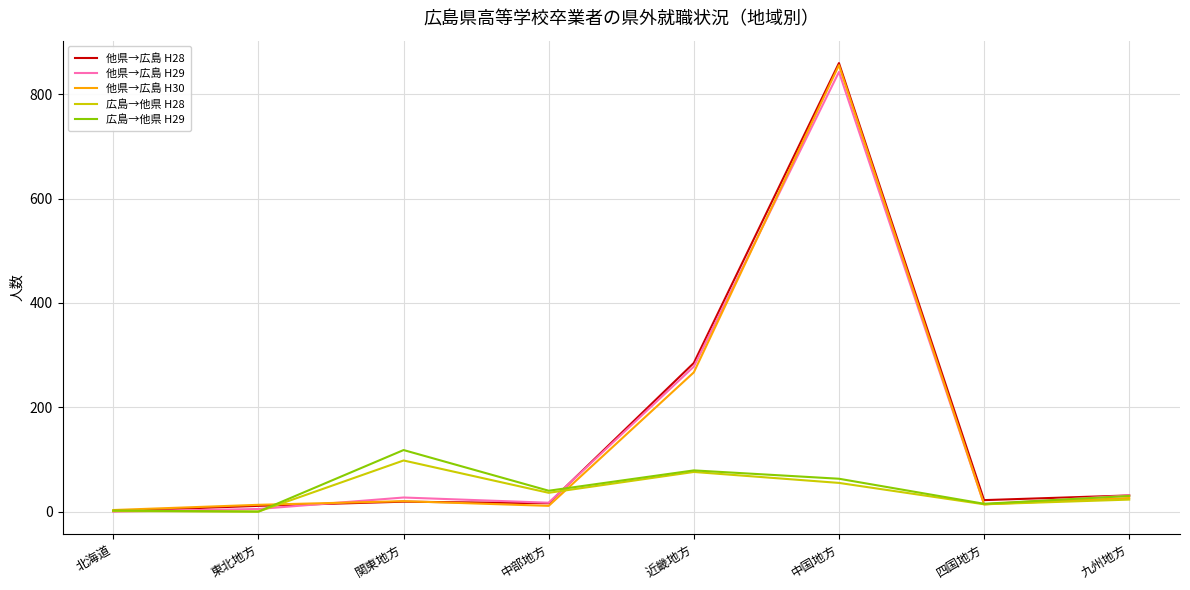

Which label corresponds to the largest value in the chart?

中国地方